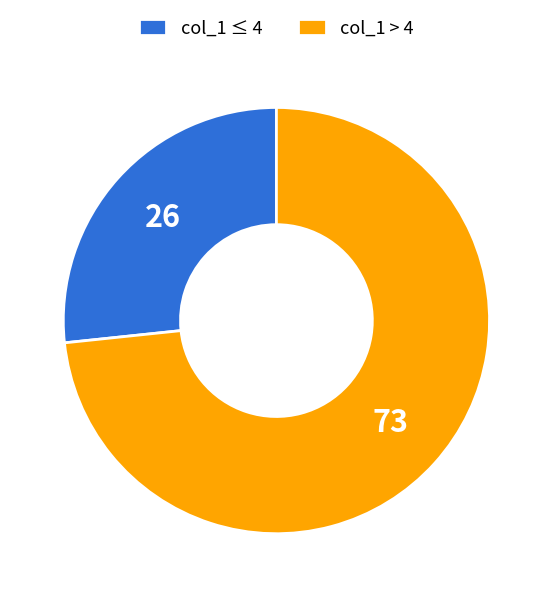

Combined, do col_1 > 4 and col_1 ≤ 4 account for over 50%?

Yes